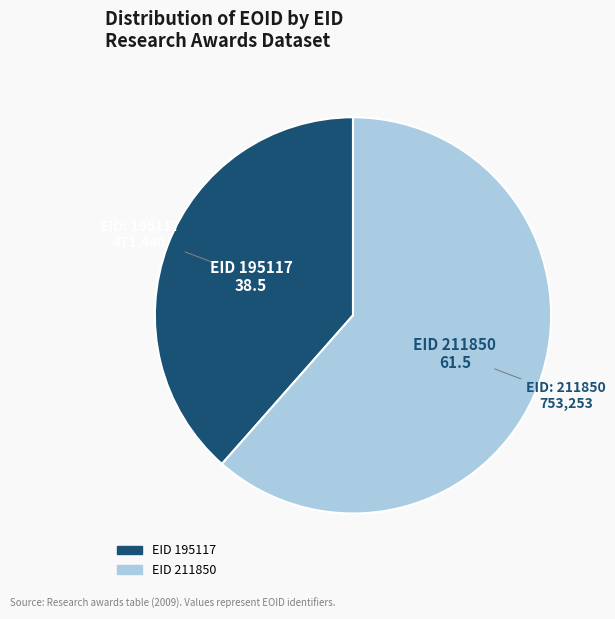

To the nearest percent, what is the difference between the largest and smallest slice percentages?

23%